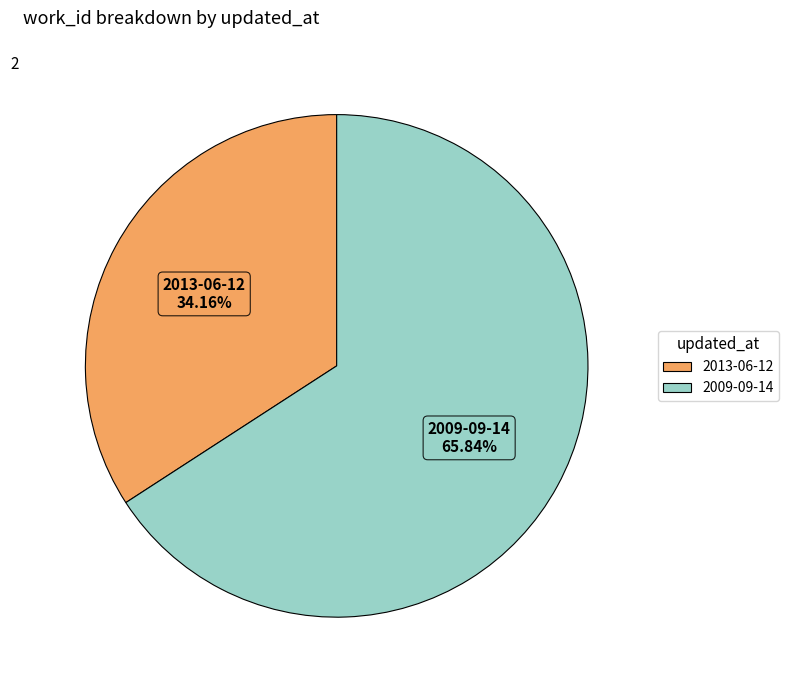

What percentage is NOT represented by 2009-09-14?

34.2%